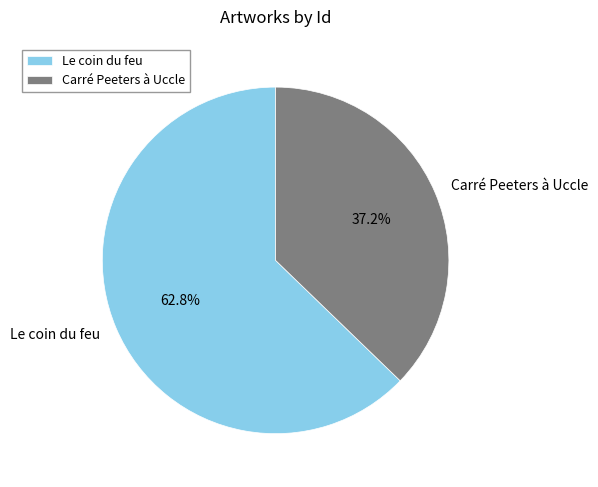

To the nearest percent, what is the combined percentage of Carré Peeters à Uccle and Le coin du feu?

100%